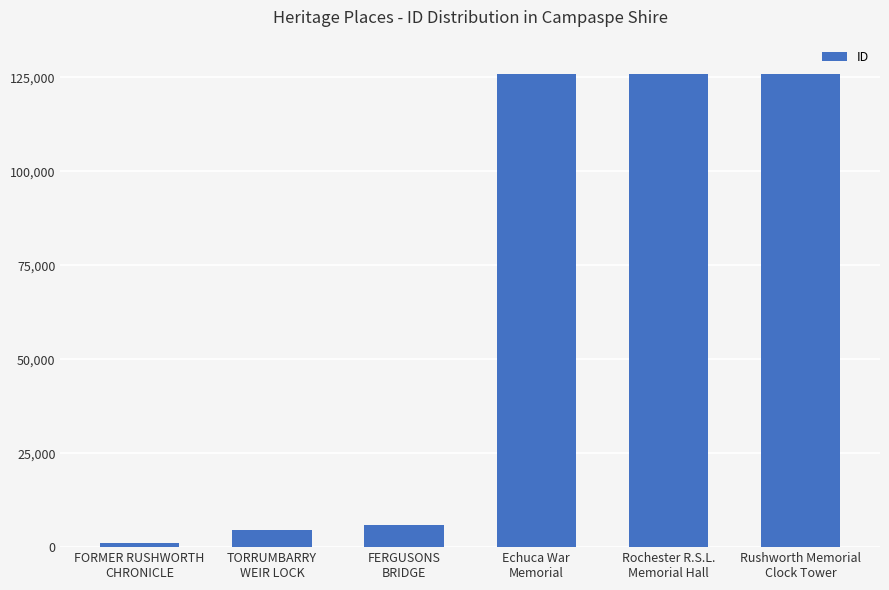

What is the sum of all values?

388936